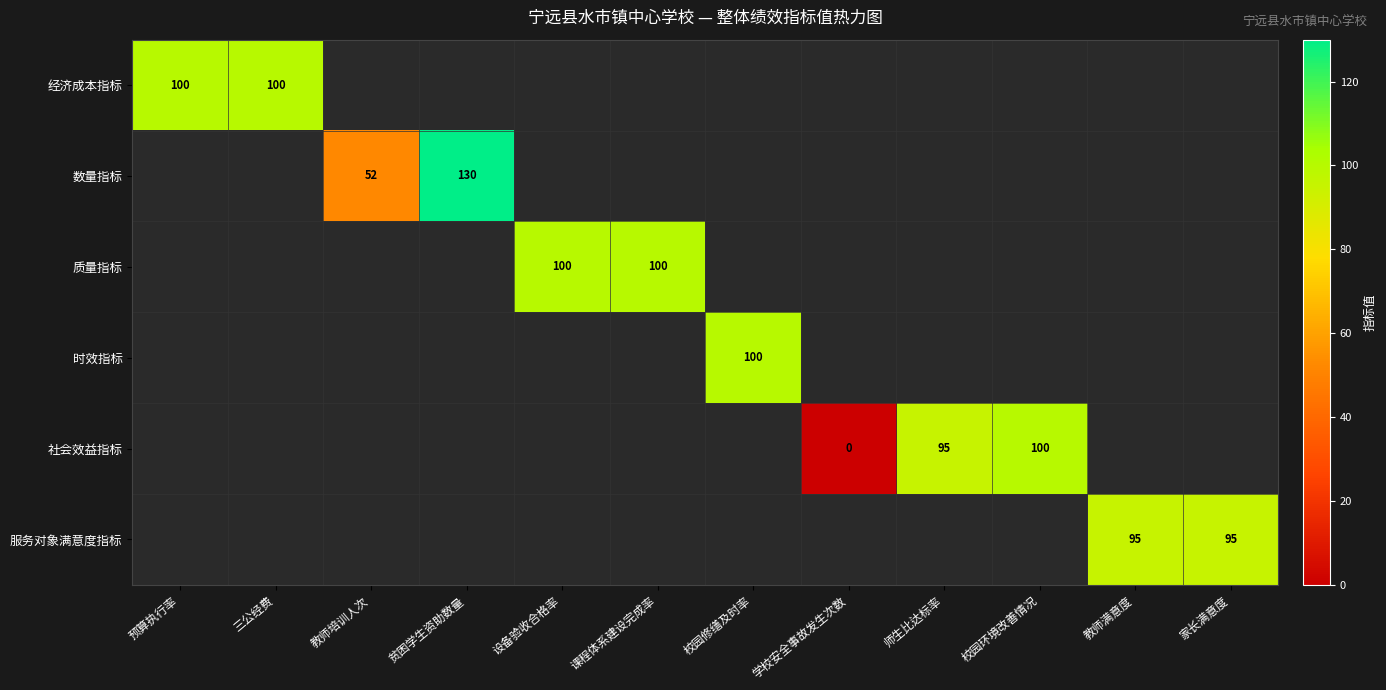

Is it true that 时效指标 equals 51 at 校园修缮及时率?

False